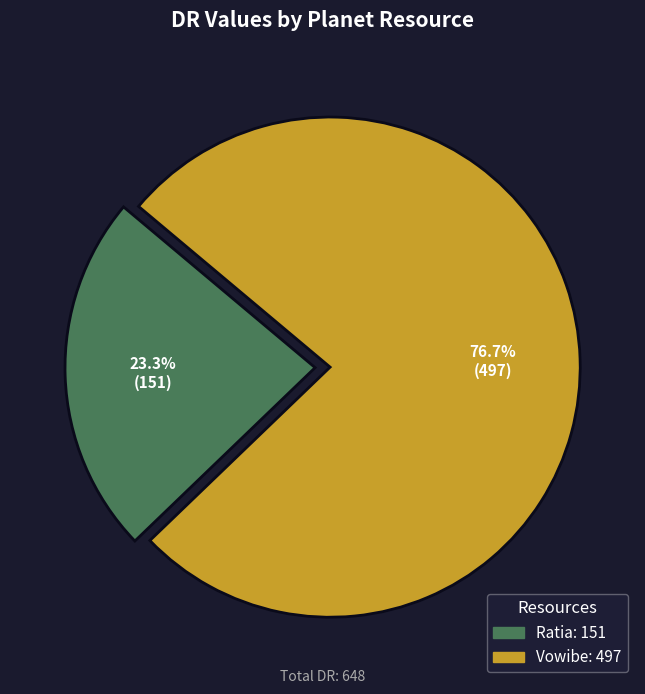

Which has a higher value, Ratia or Vowibe?

Vowibe